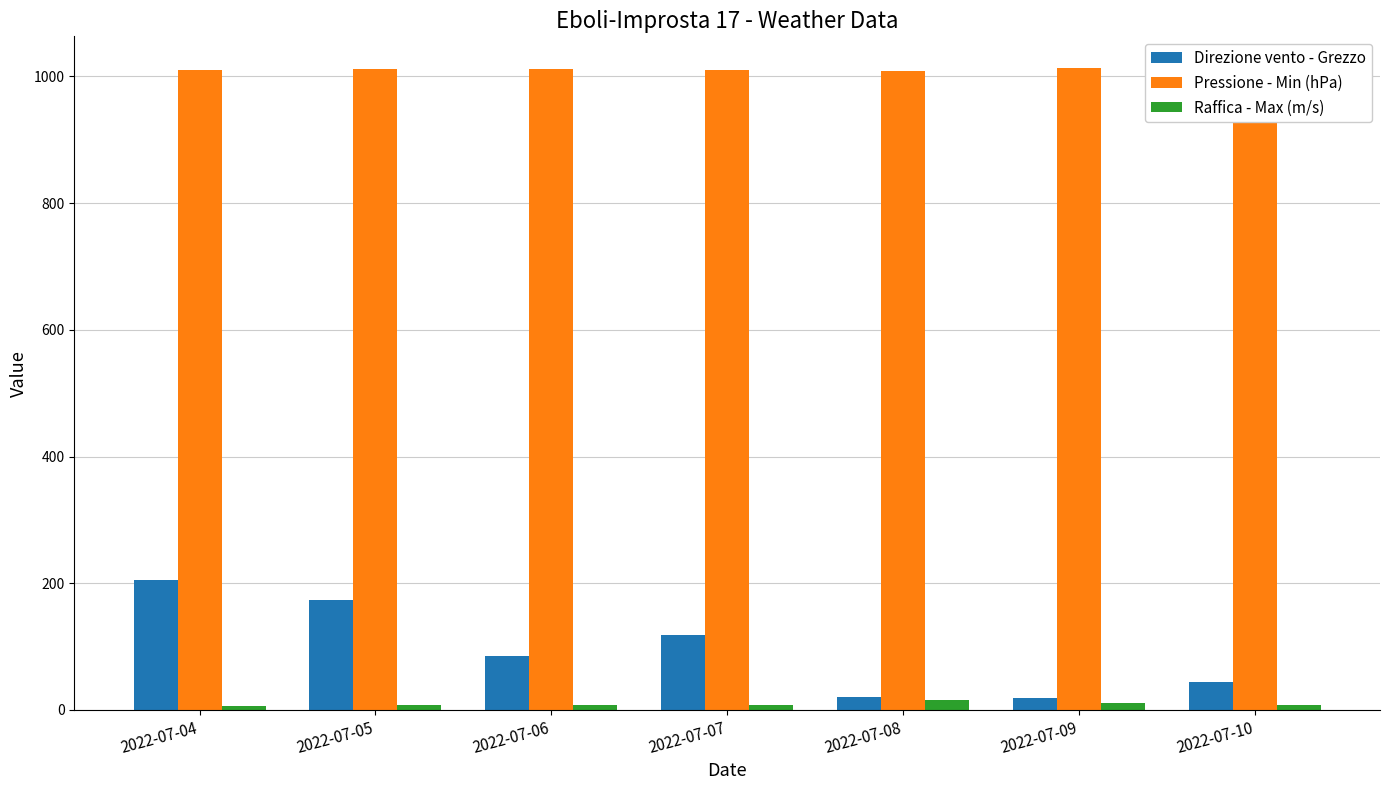

Which series has the largest total across all categories?

Pressione - Min (hPa)